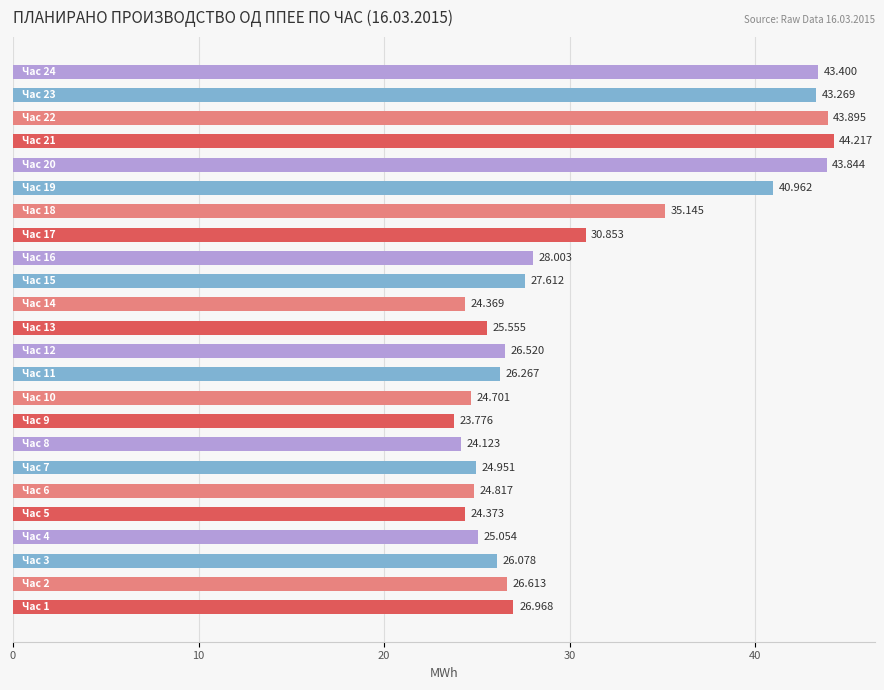

What is the minimum value shown in the chart?

23.8